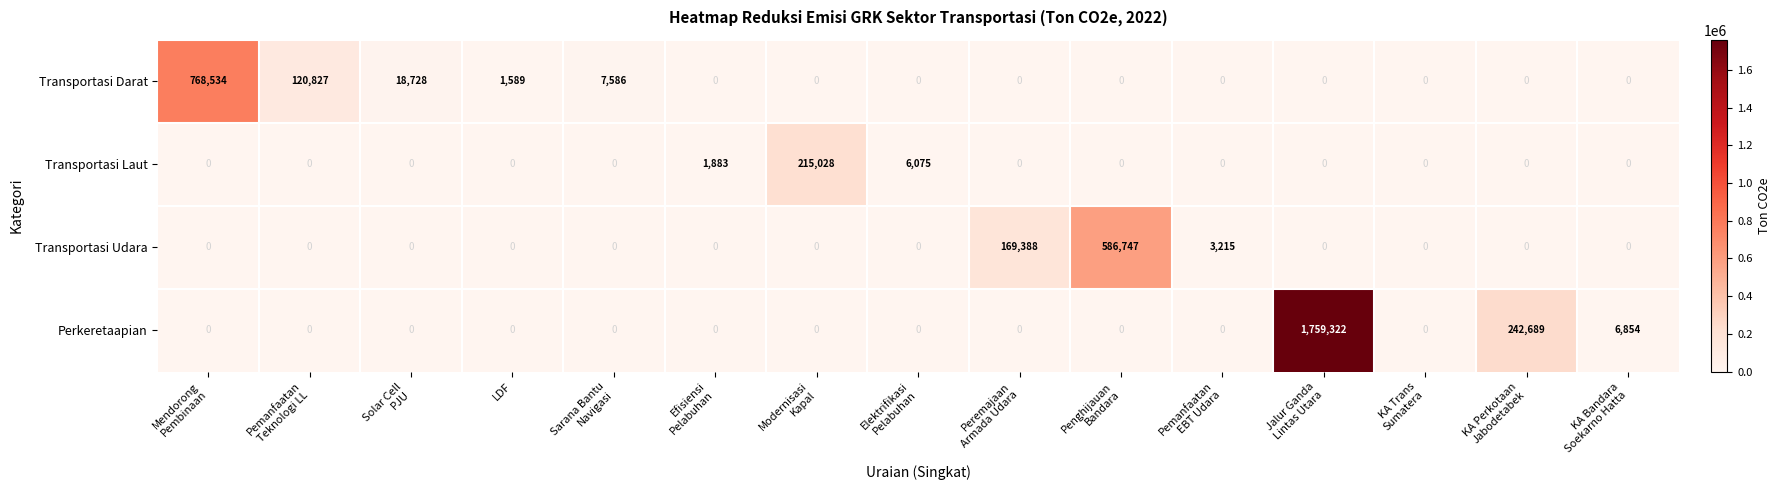

At which category is the sum across all series the highest?

Jalur Ganda
Lintas Utara